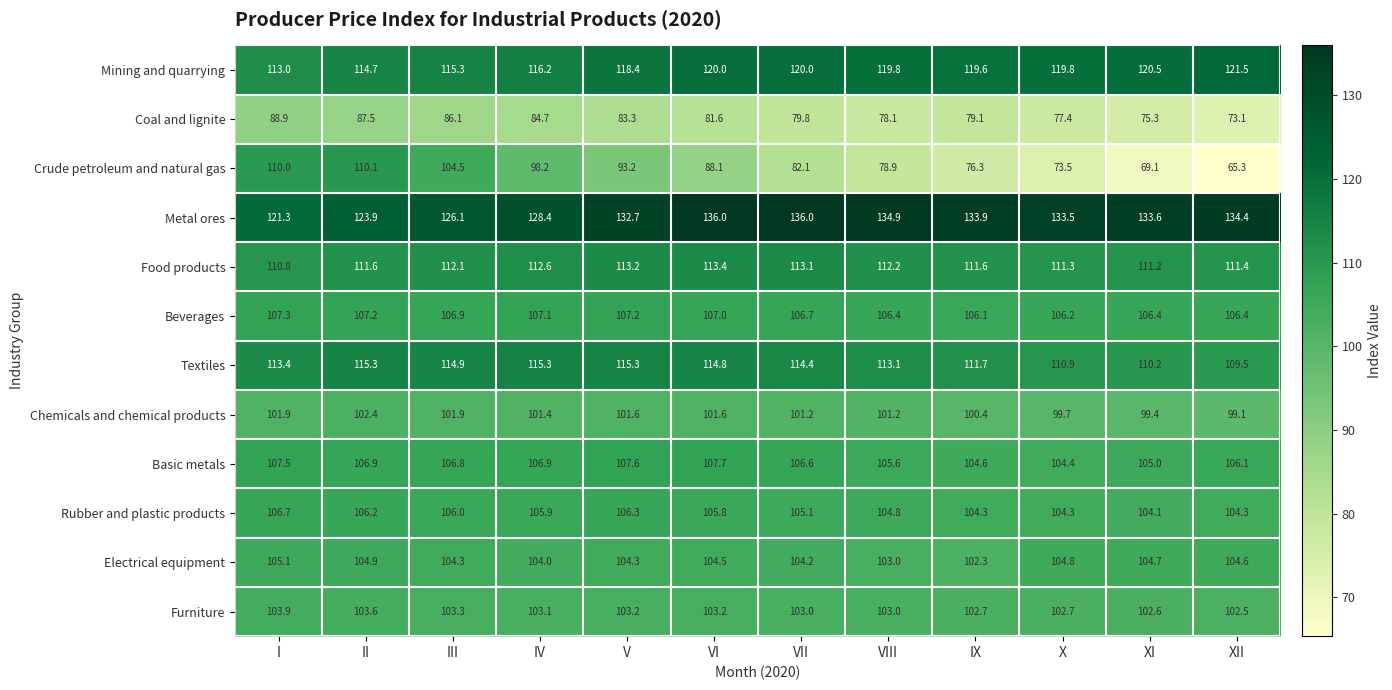

Count the number of categories in the chart.

12